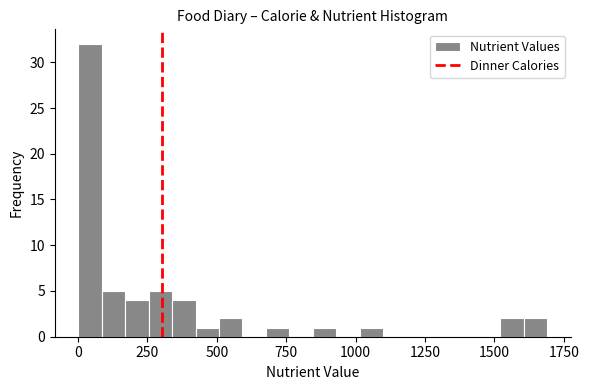

Read against the x-axis, roughly where is the centre of the tallest bar?

50